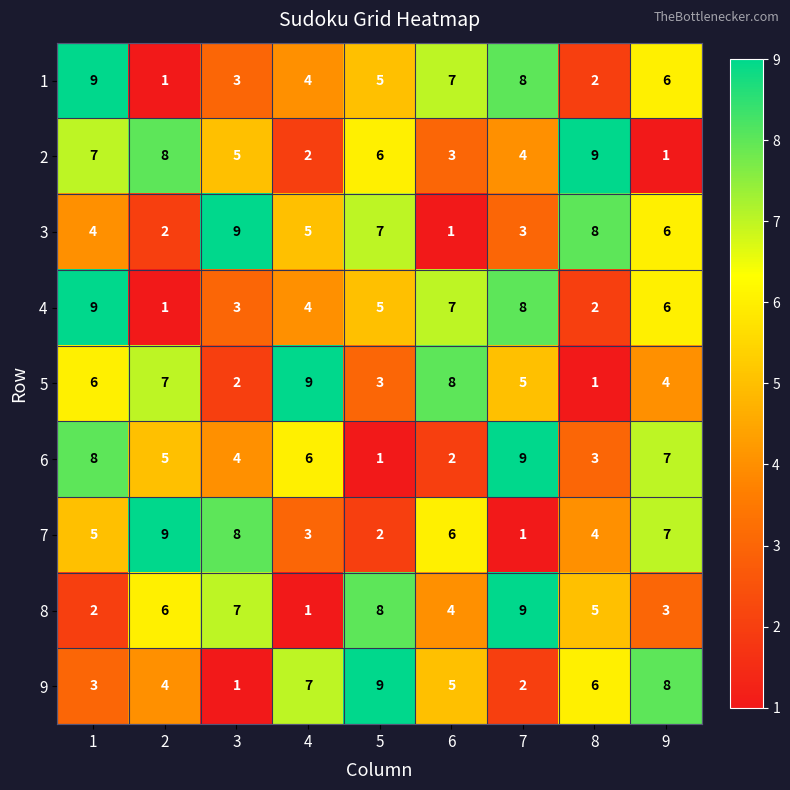

Which category has the lowest value in the 2 series?

9